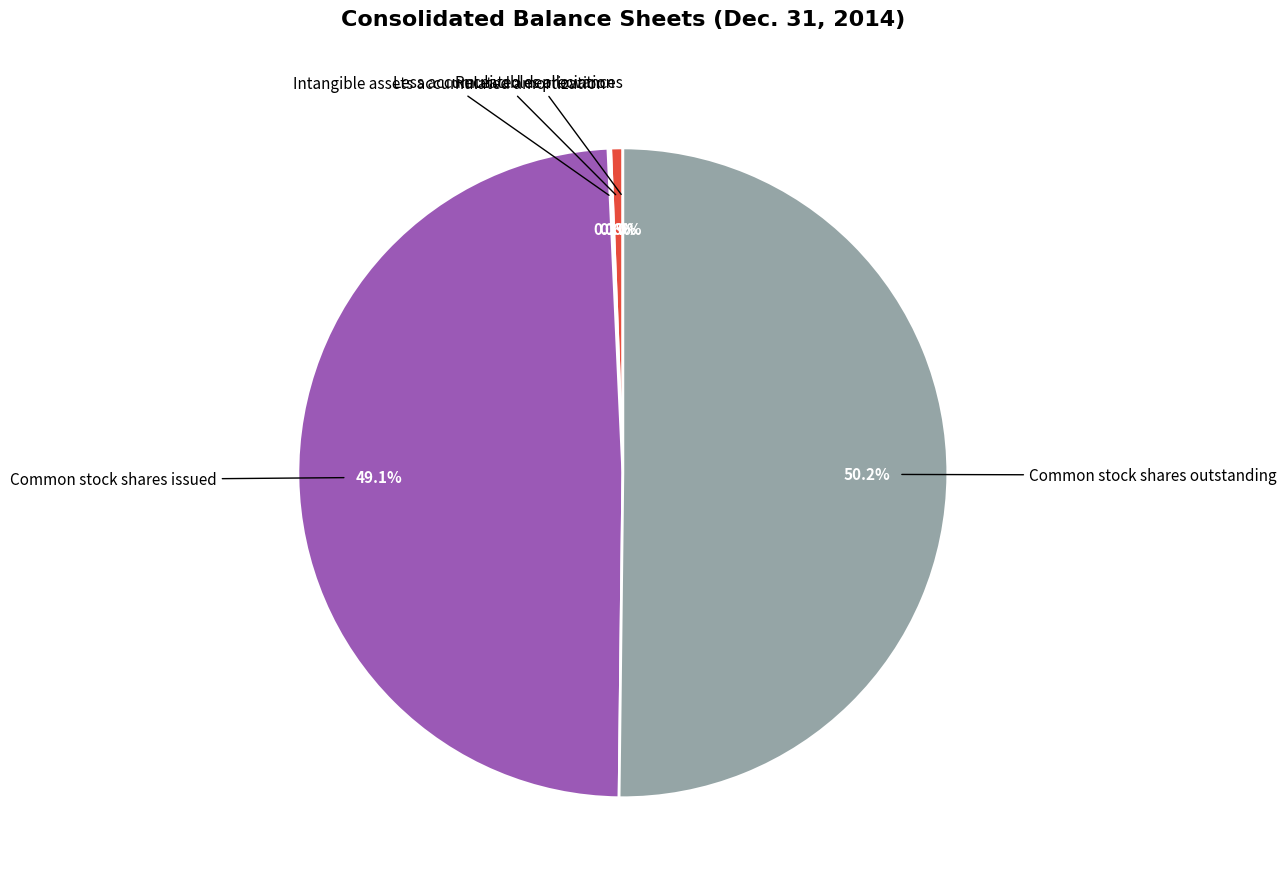

Does Common stock shares issued account for over 50% of the chart?

No